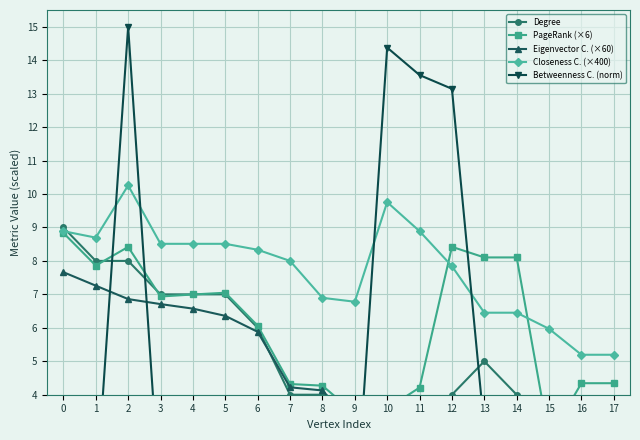

Rank the categories by Eigenvector C. (×60) value from lowest to highest.

16, 17, 15, 13, 14, 12, 11, 10, 9, 8, 7, 6, 5, 4, 3, 2, 1, 0